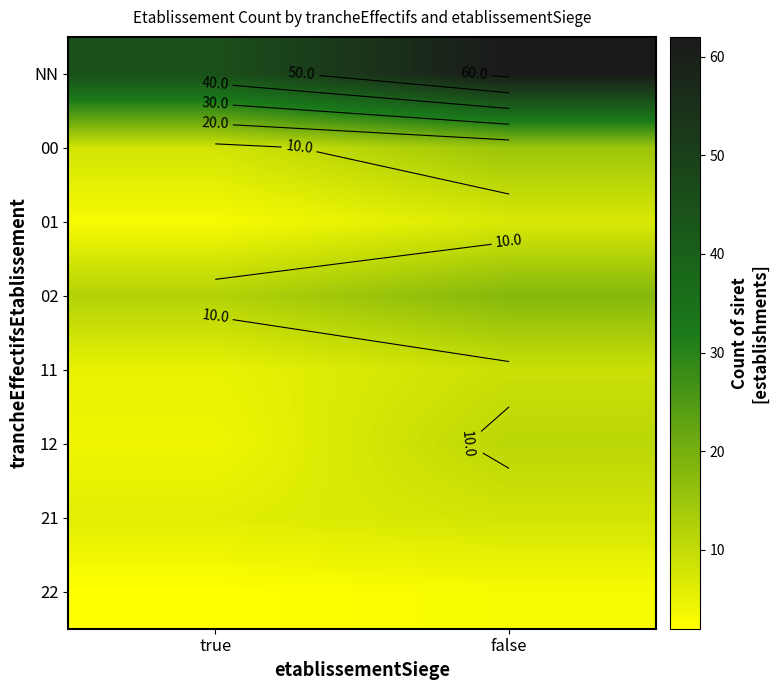

Which has a higher value, false or true?

false